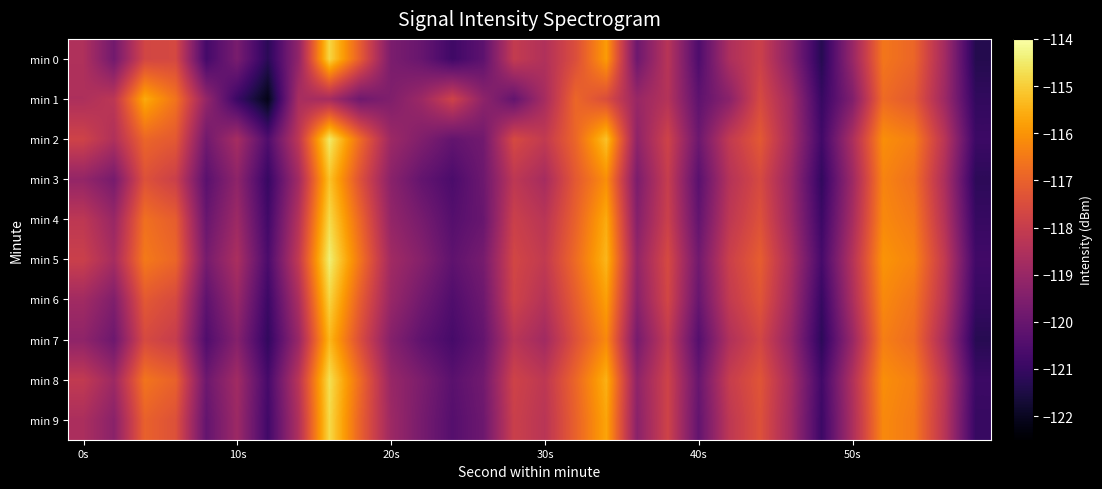

Which series has the widest spread of values?

min 1